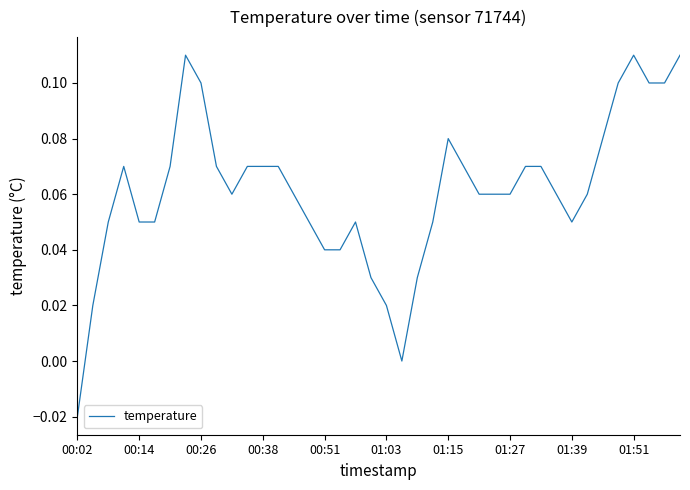

How many lines are shown in the chart?

1